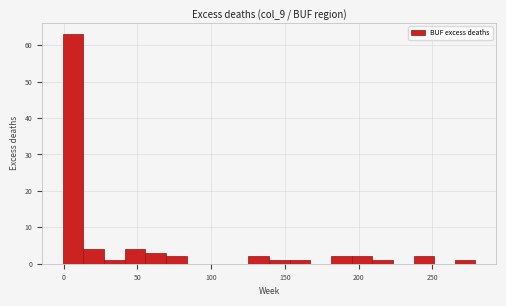

Around what value on the x-axis is the tallest bar? Give the approximate position of its centre, as read against the axis.

5